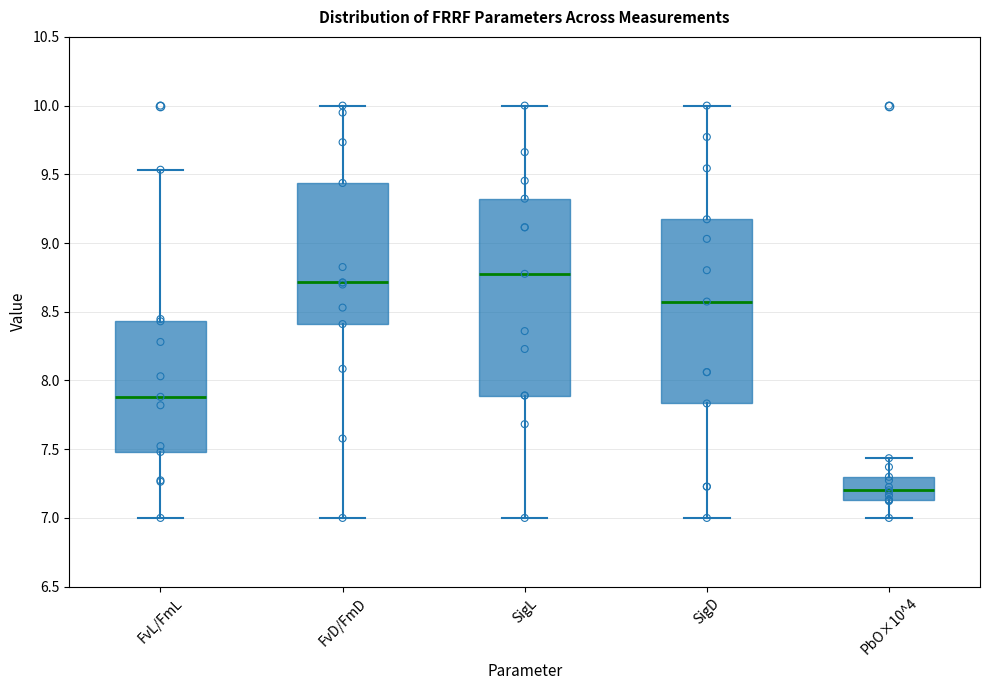

Reading left to right, transcribe this box plot: for each box, give where its median line is, the range the box spans, and where its two whiskers end, as read against the y-axis. The values are not printed on the chart, so give them approximately, as read against the axis.

FvL/FmL: median 7.90, box 7.50 to 8.45, whiskers 7.00 to 9.55
FvD/FmD: median 8.70, box 8.40 to 9.45, whiskers 7.00 to 10.00
SigL: median 8.80, box 7.90 to 9.30, whiskers 7.00 to 10.00
SigD: median 8.55, box 7.85 to 9.15, whiskers 7.00 to 10.00
PbO×10^4: median 7.20, box 7.15 to 7.30, whiskers 7.00 to 7.45